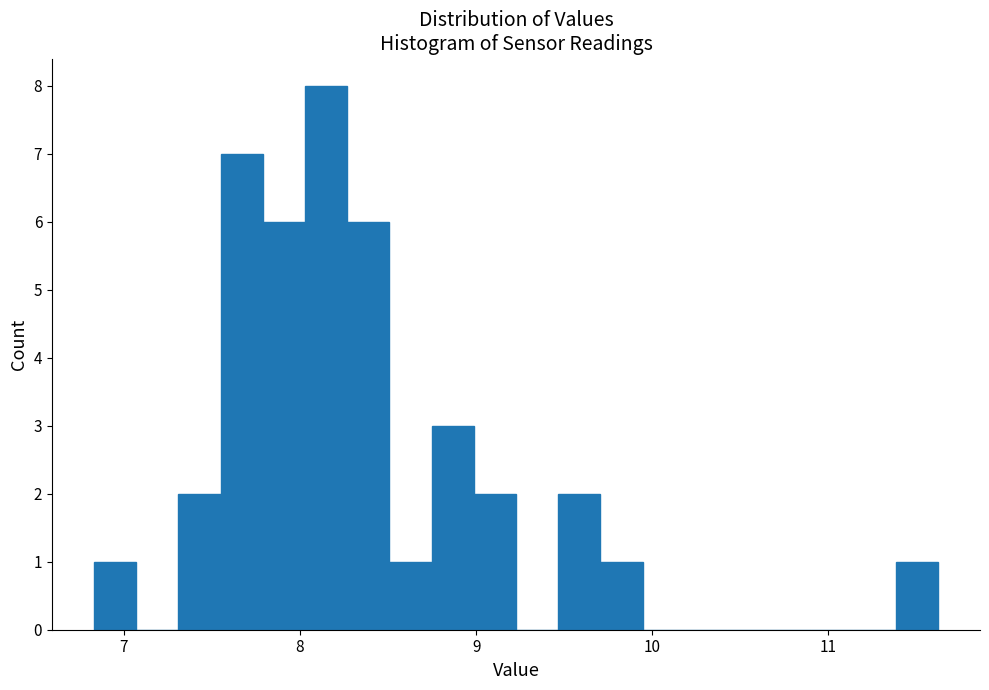

Around what value on the x-axis is the tallest bar? Give the approximate position of its centre, as read against the axis.

8.1